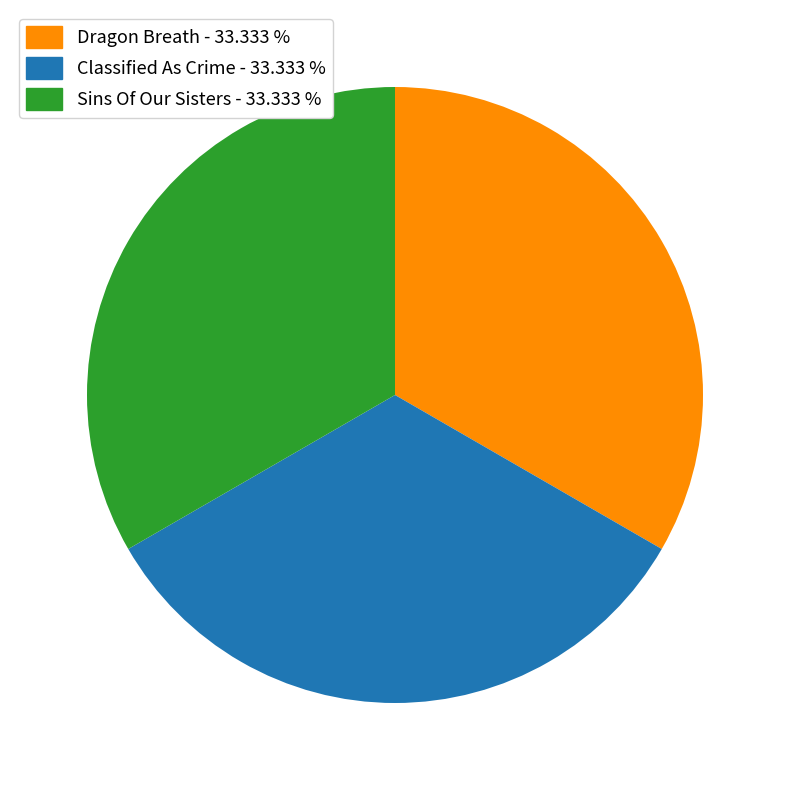

Do Classified As Crime - 33.333 % and Sins Of Our Sisters - 33.333 % together represent more than half of the pie?

Yes